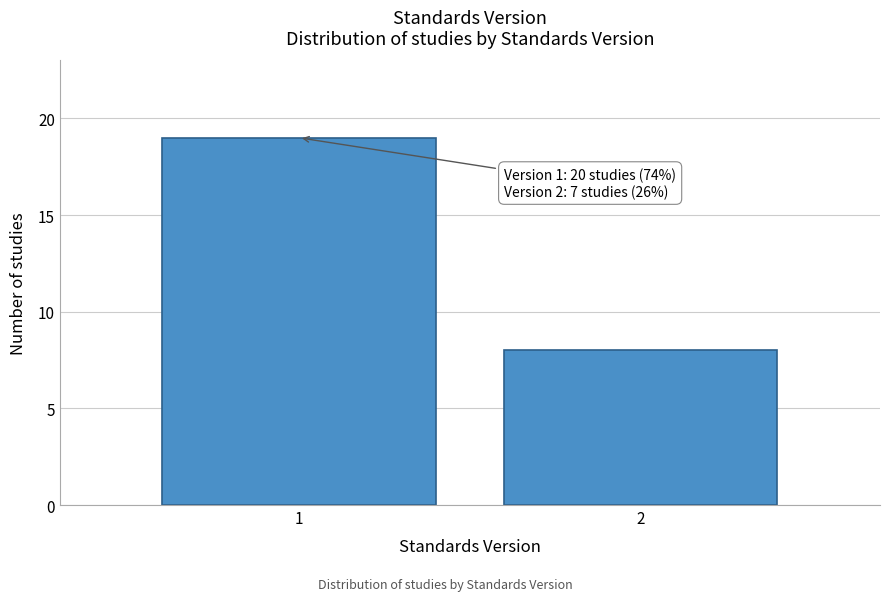

Reading left to right, transcribe all the data shown in this chart.

19	8